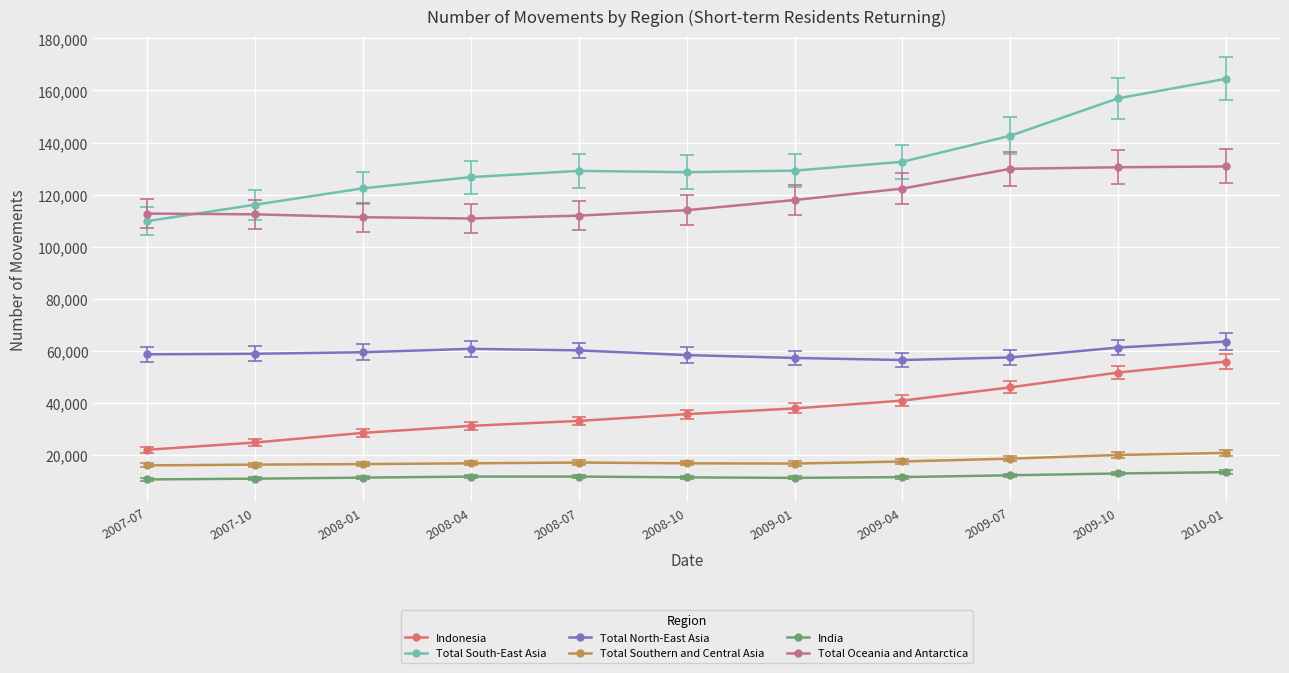

True or false: Total Southern and Central Asia and India cross at least once.

False